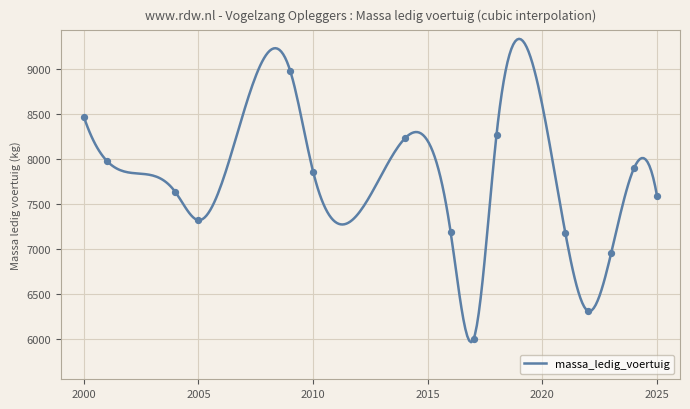

Which has a higher value, 2014 or 2016?

2014